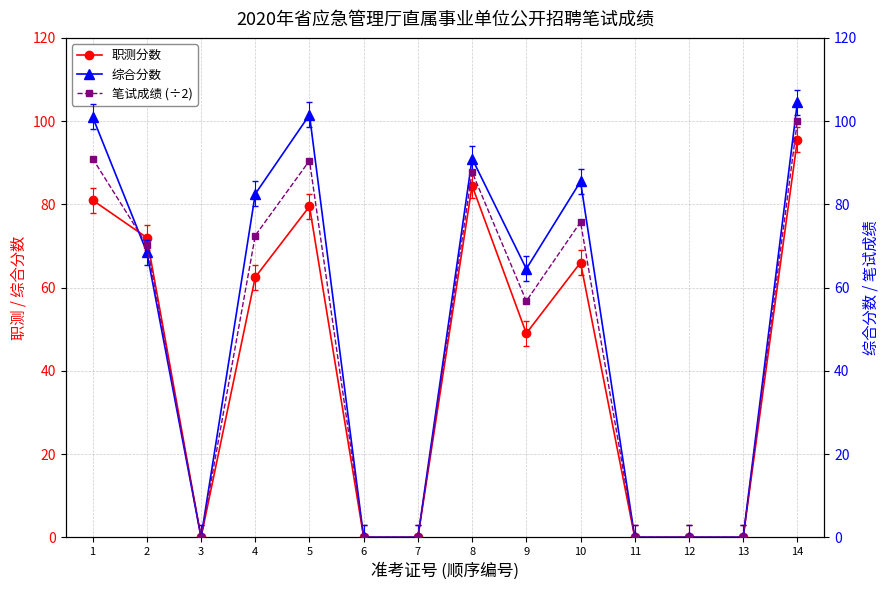

Which series has the largest total across all categories?

综合分数